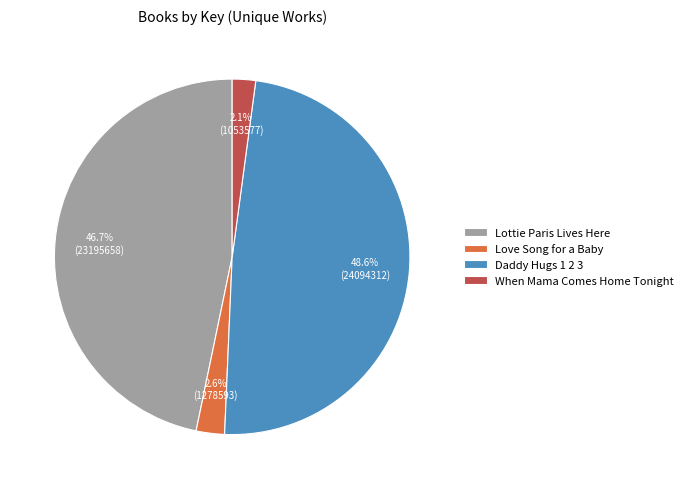

Is there a majority slice in this chart?

No